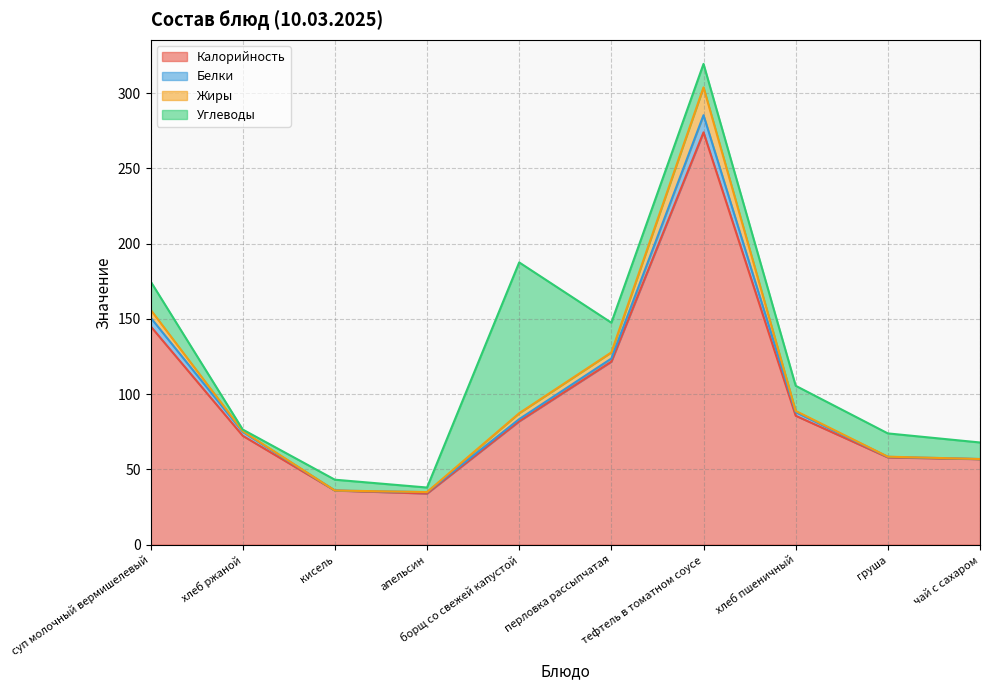

Does the chart display data point markers on the line(s)?

No